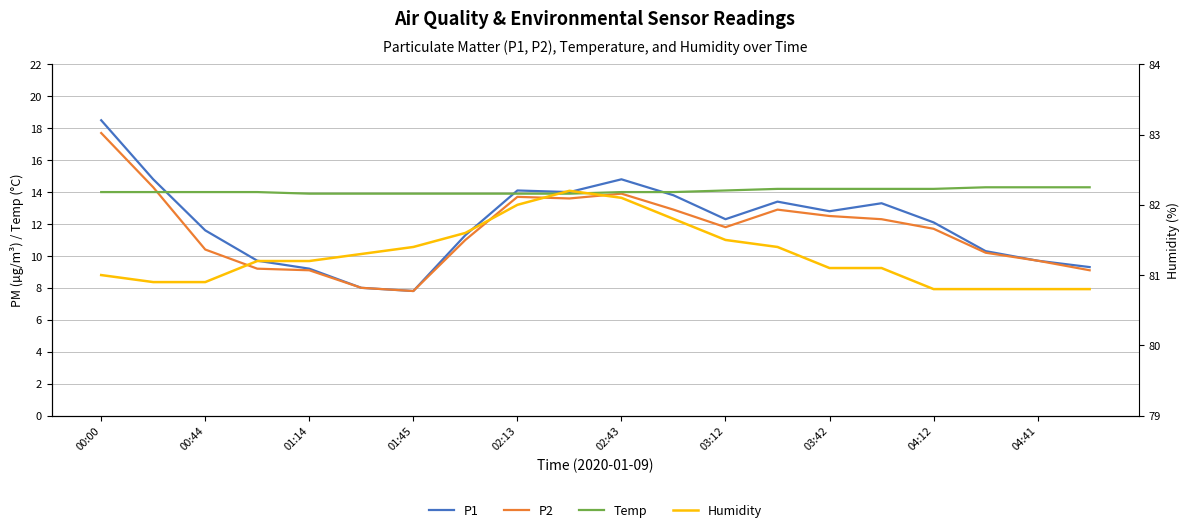

At how many categories does at least one series exceed 37?

20